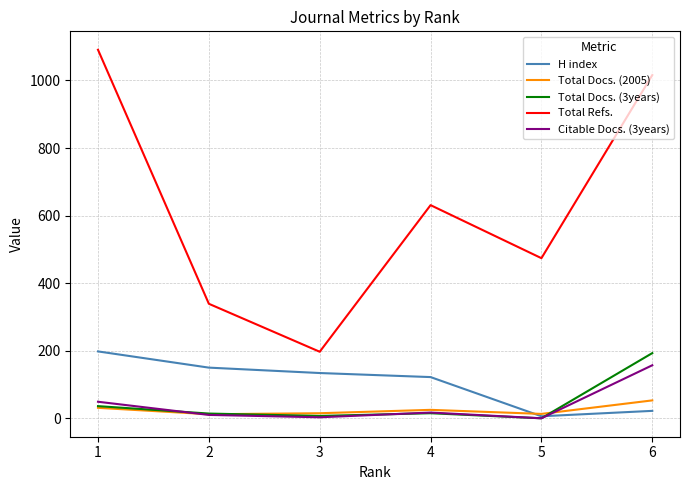

What are all the series names shown in the legend?

H index, Total Docs. (2005), Total Docs. (3years), Total Refs., Citable Docs. (3years)